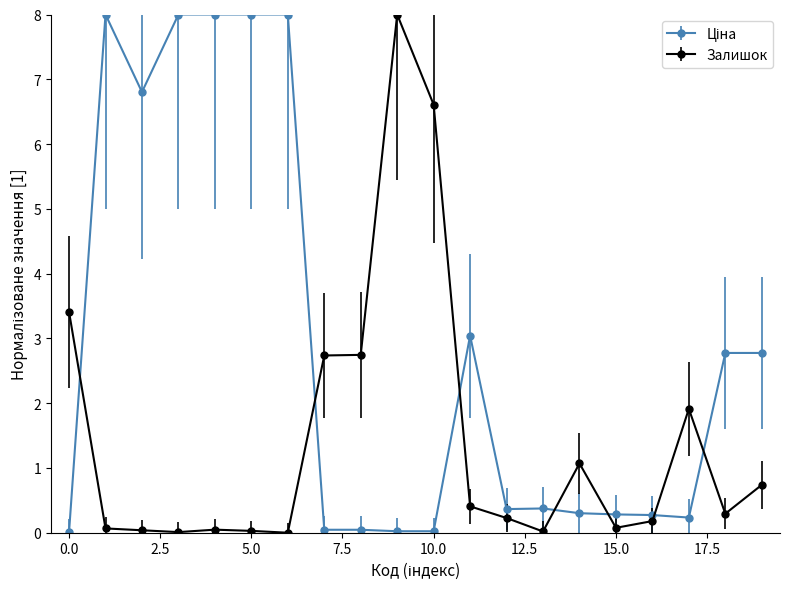

True or false: Залишок has more than 1 interior local peaks.

True